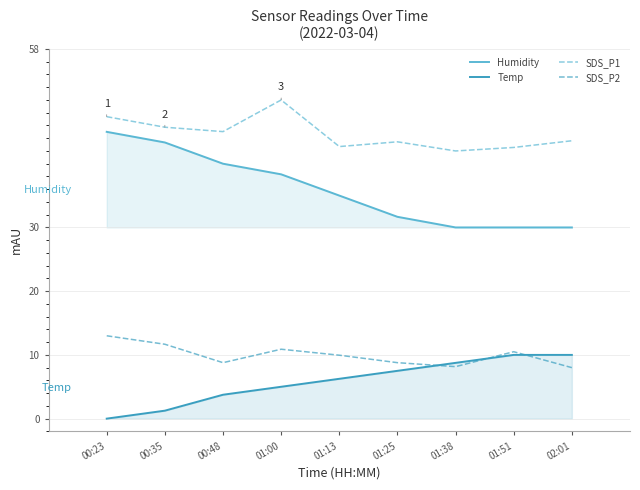

What is the maximum value for Humidity?

45.0